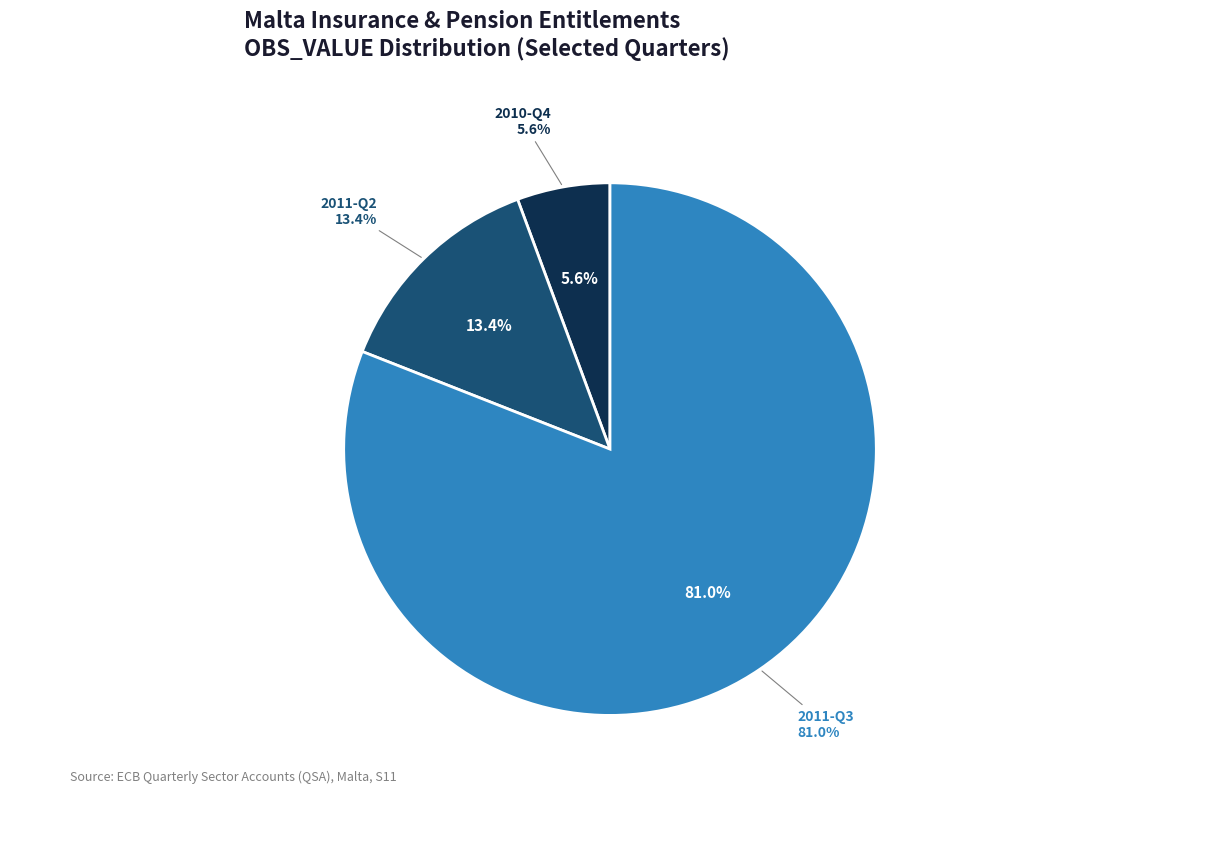

Which slice is the largest?

2011-Q3